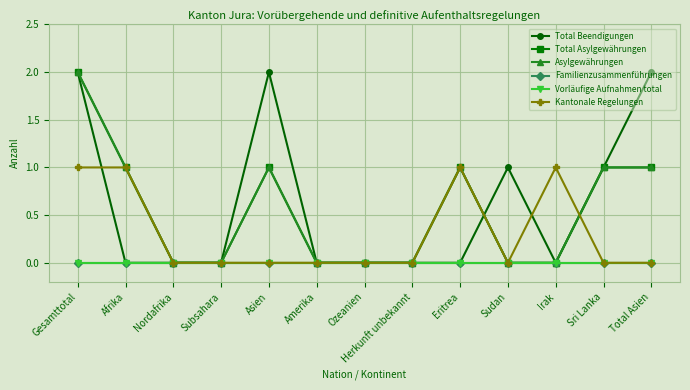

True or false: Total Asylgewährungen and Familienzusammenführungen cross at least once.

False